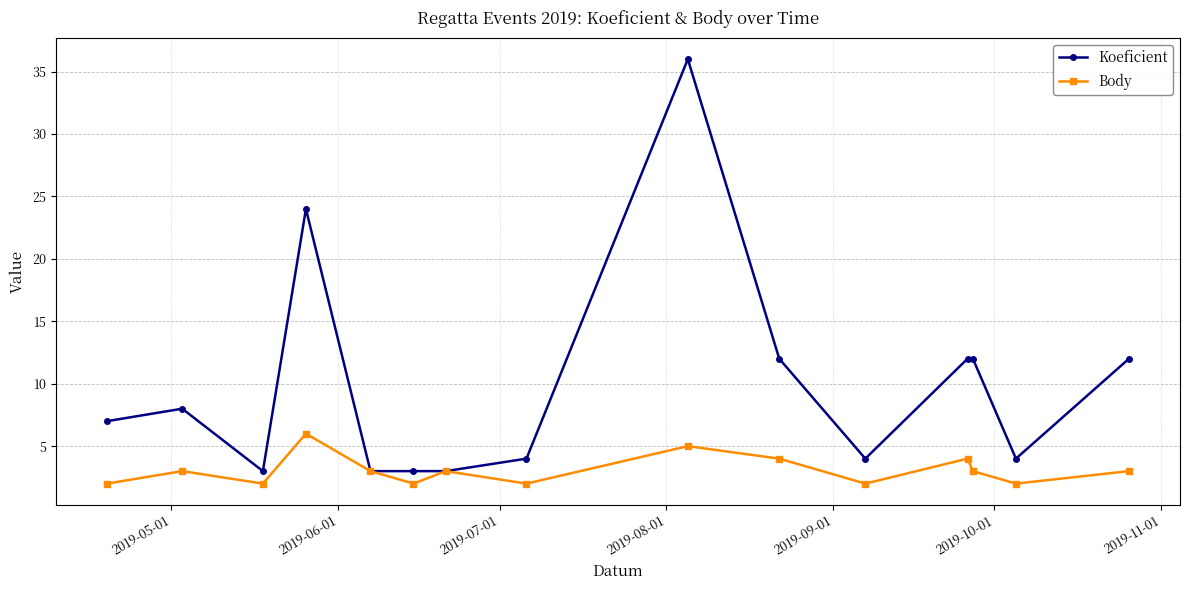

Which series has the widest spread of values?

Koeficient